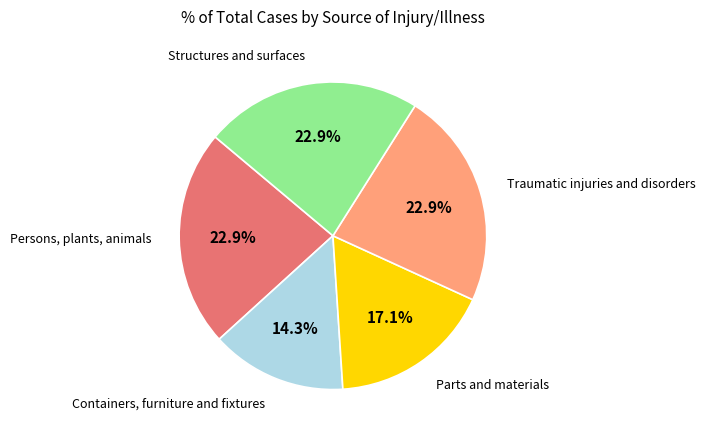

Is there a majority slice in this chart?

No